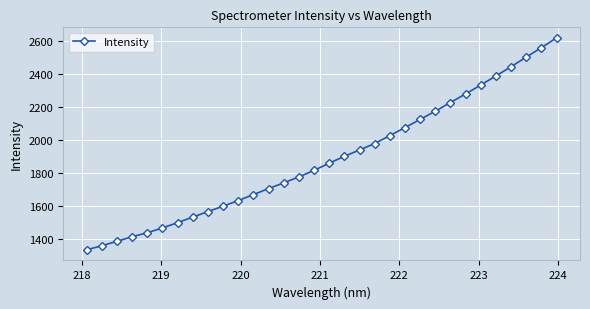

What is the smallest value displayed?

1332.4